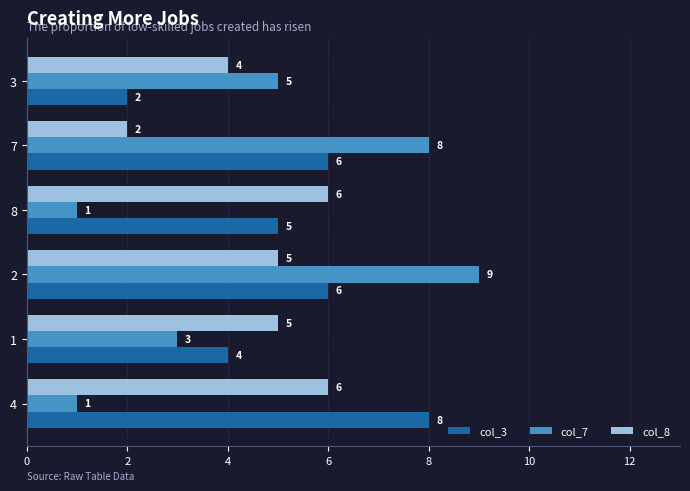

Is it true that col_3 equals 11 at 4?

False